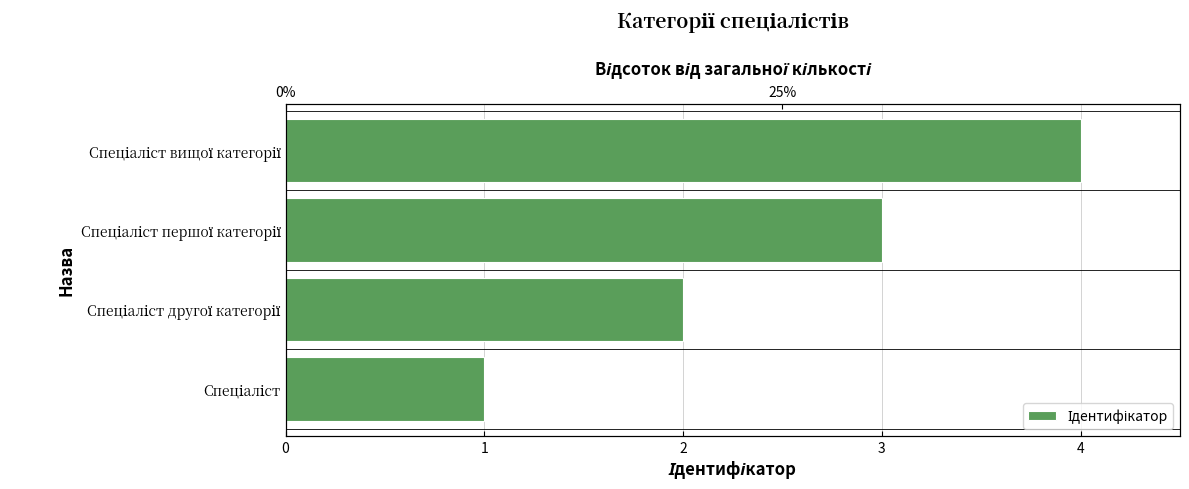

How many values are below 3?

2